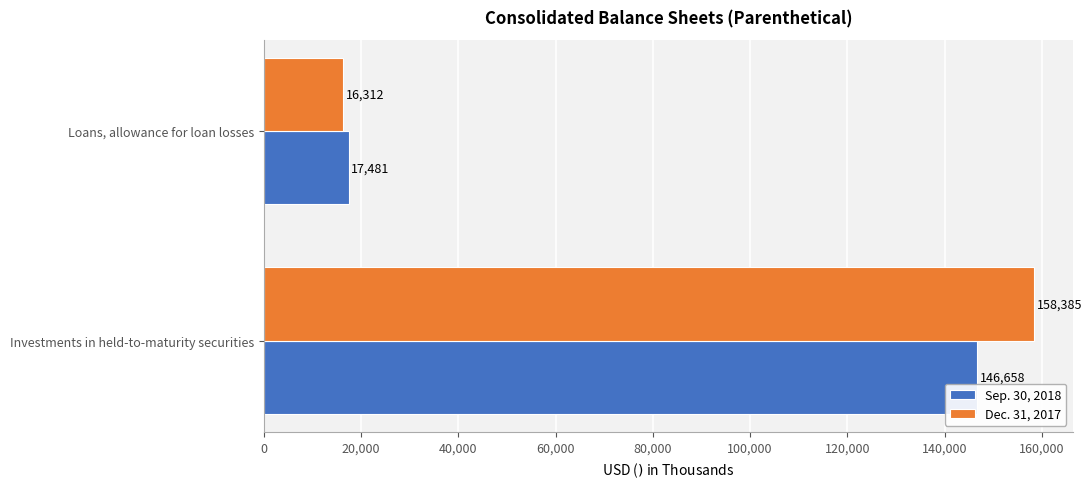

What is the sum of the Sep. 30, 2018 values at Investments in held-to-maturity securities and Loans, allowance for loan losses?

164139